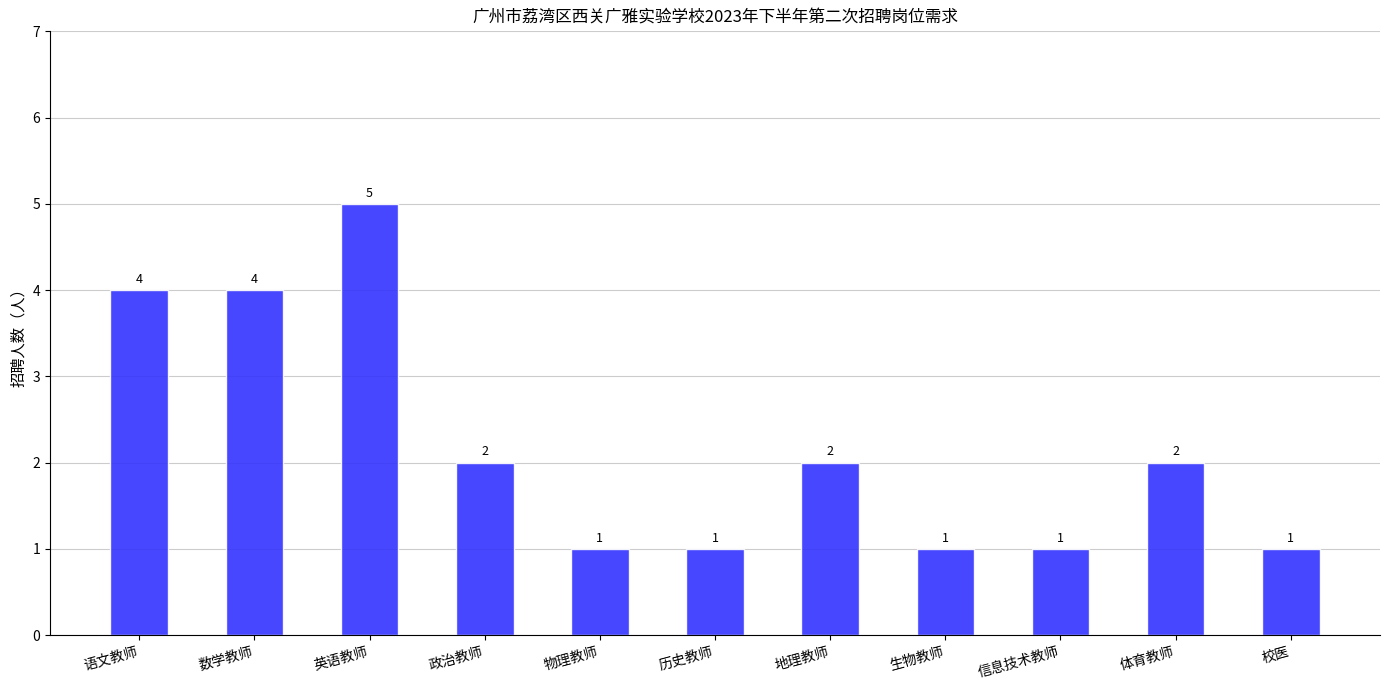

Reading right to left, extract all data points from this chart.

校医=1	体育教师=2	信息技术教师=1	生物教师=1	地理教师=2	历史教师=1	物理教师=1	政治教师=2	英语教师=5	数学教师=4	语文教师=4